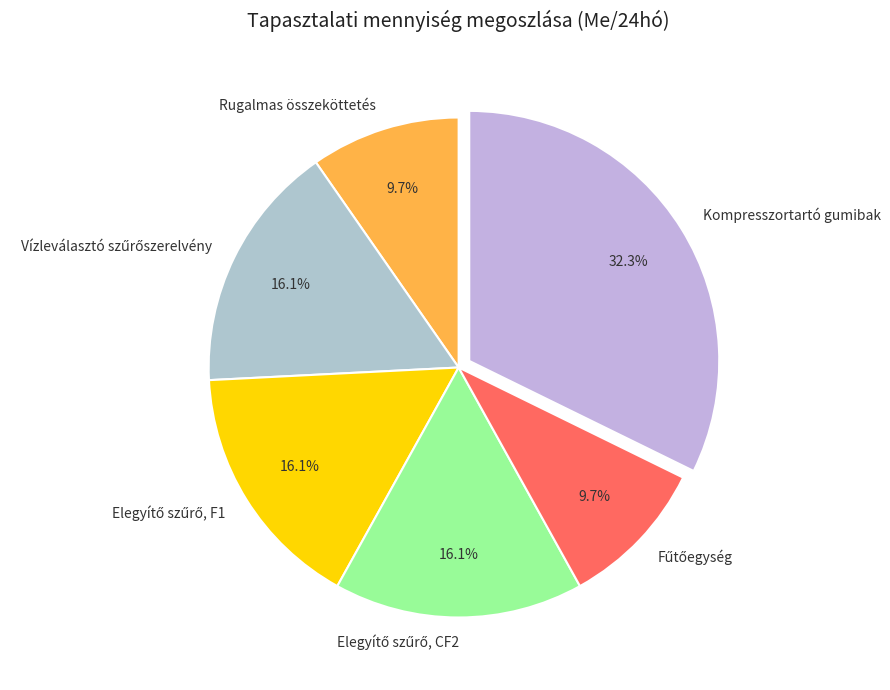

Does any single category account for the majority?

No